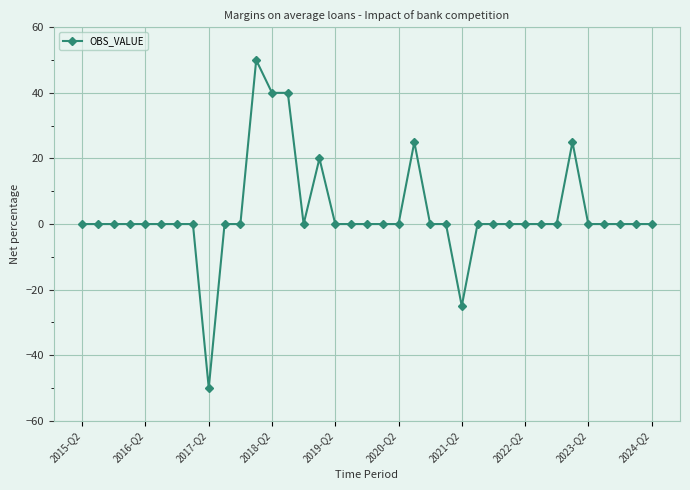

What is the value of the 16th point from the left?

20